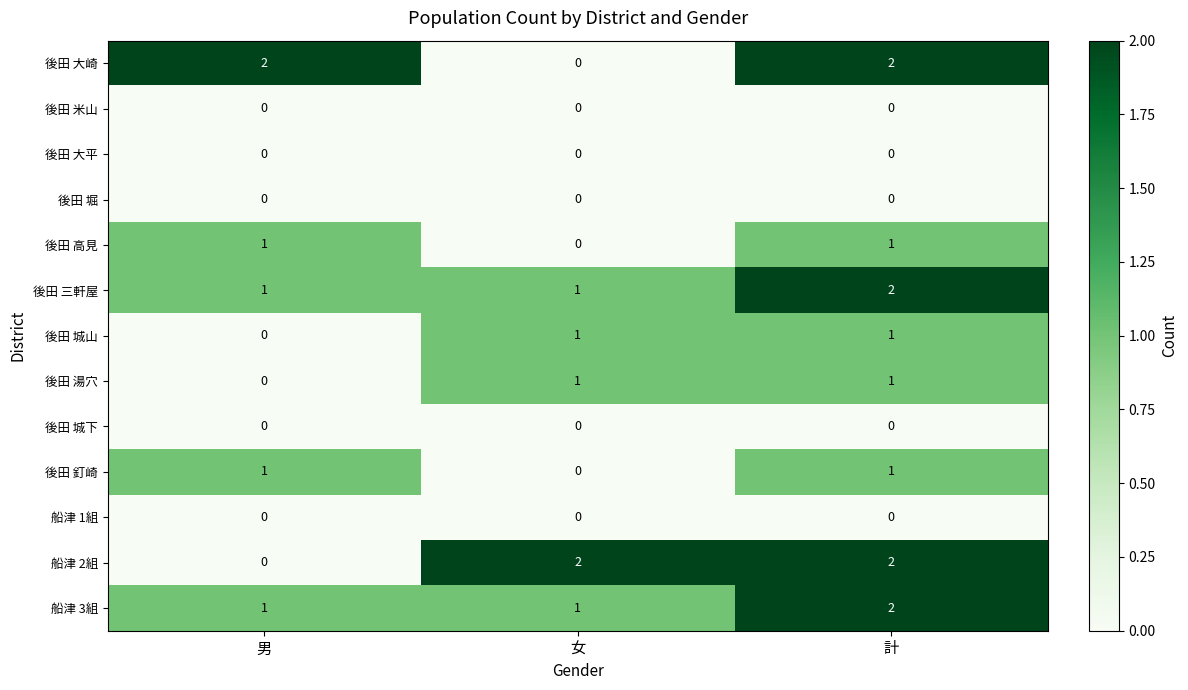

Which category has the lowest value in the 後田 城山 series?

男